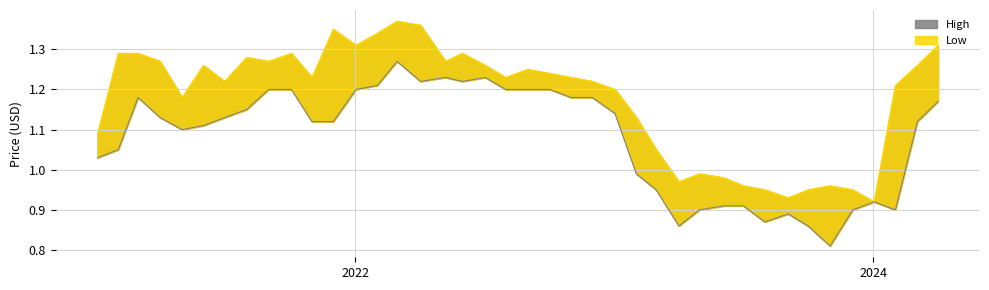

At which label does Low reach its minimum?

01/11/2023